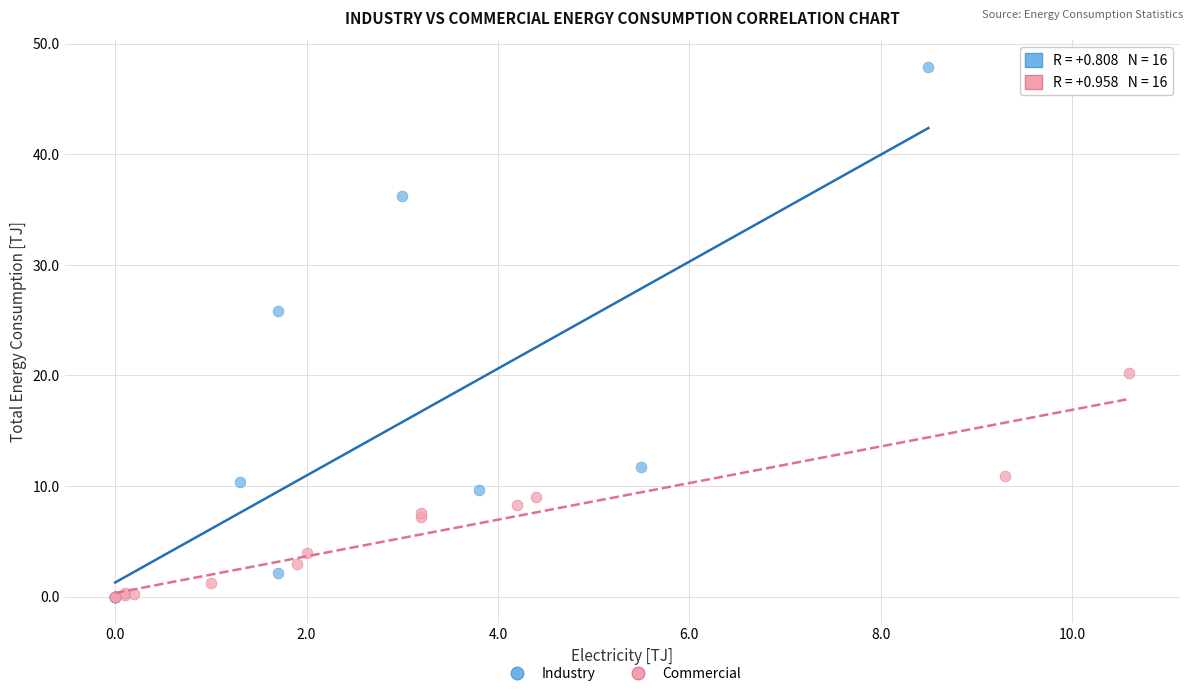

Which series has the largest Y range (max minus min)?

Industry